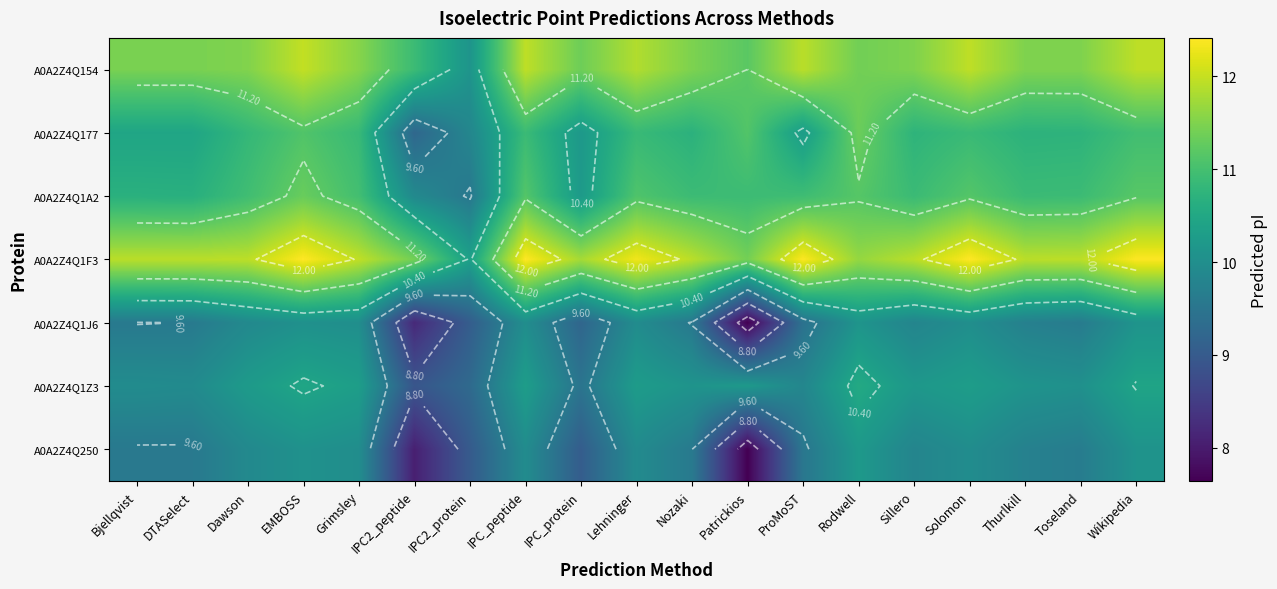

Which series has the largest range (max minus min)?

A0A2Z4Q250